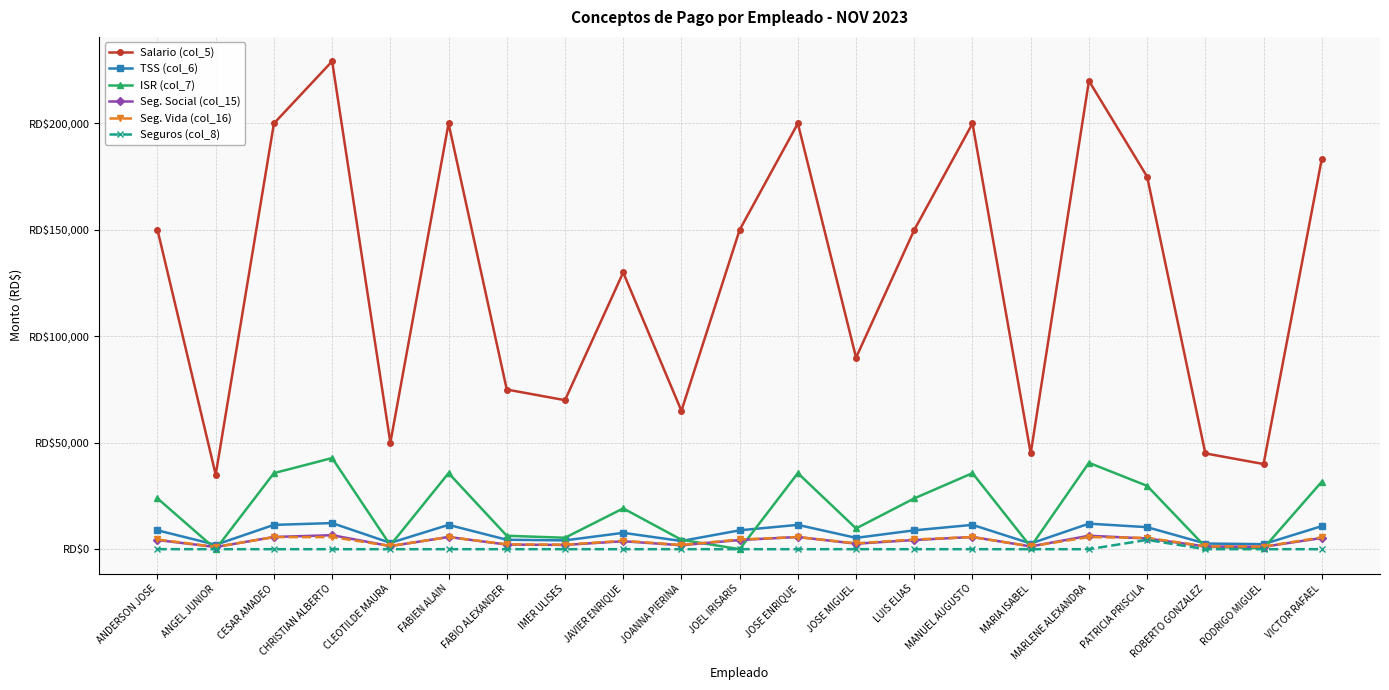

True or false: Seguros (col_8) and ISR (col_7) intersect in this chart.

False